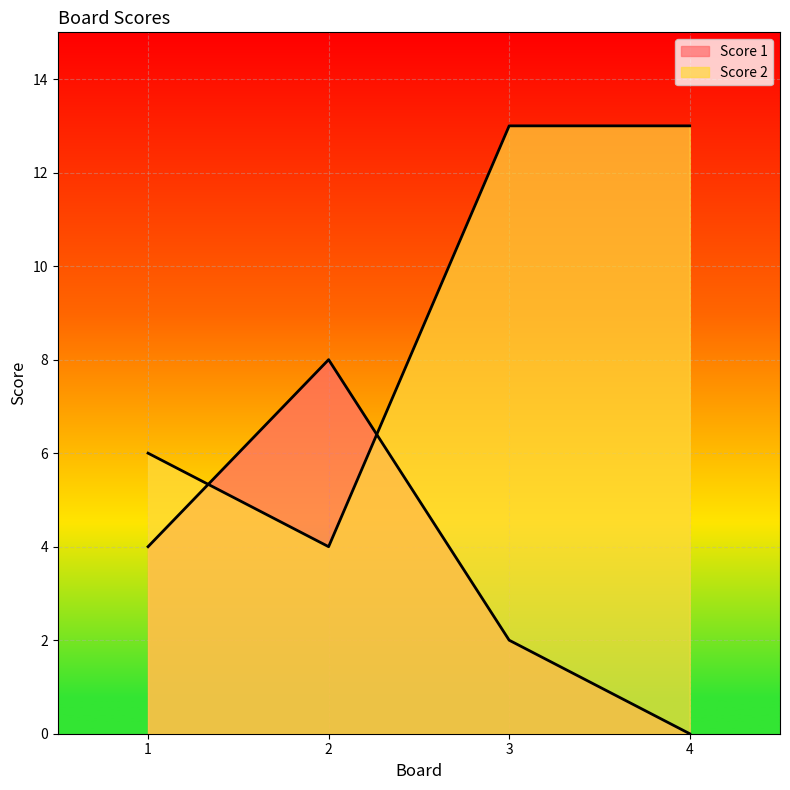

How many interior local peaks does the Score 1 series have?

1